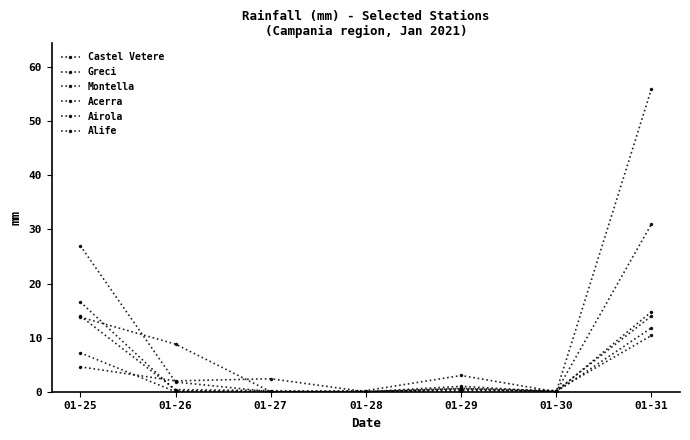

What is the sum of the Acerra values at 01-30 and 01-28?

0.2